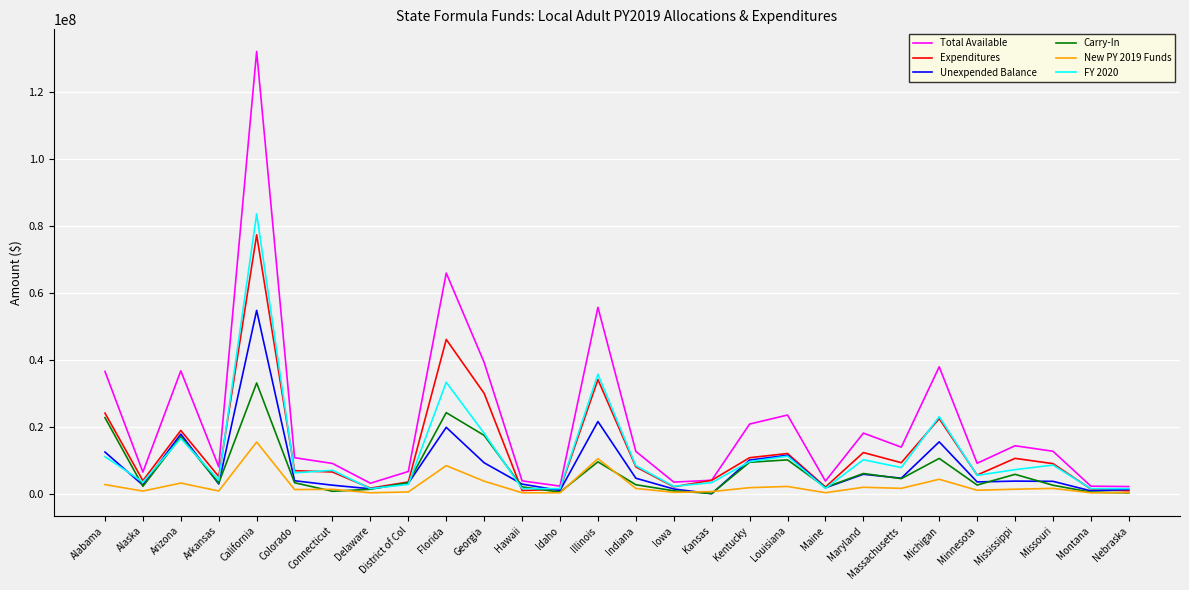

Which series has the largest range (max minus min)?

Total Available